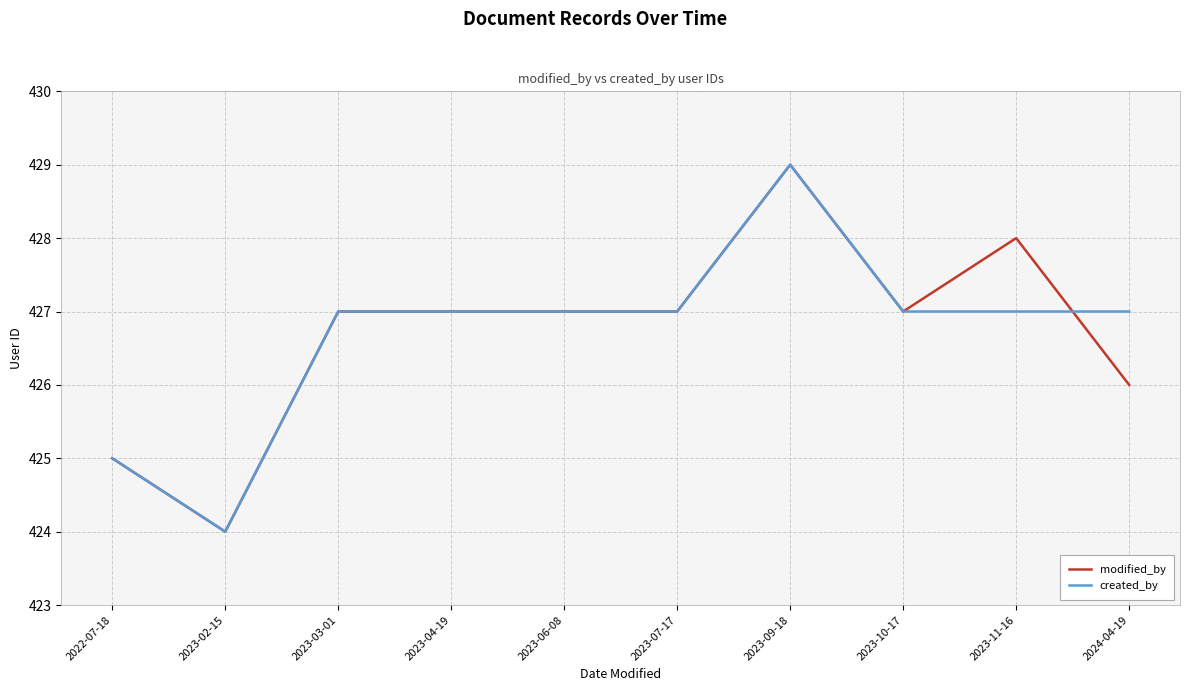

What is the maximum value shown in the chart?

429